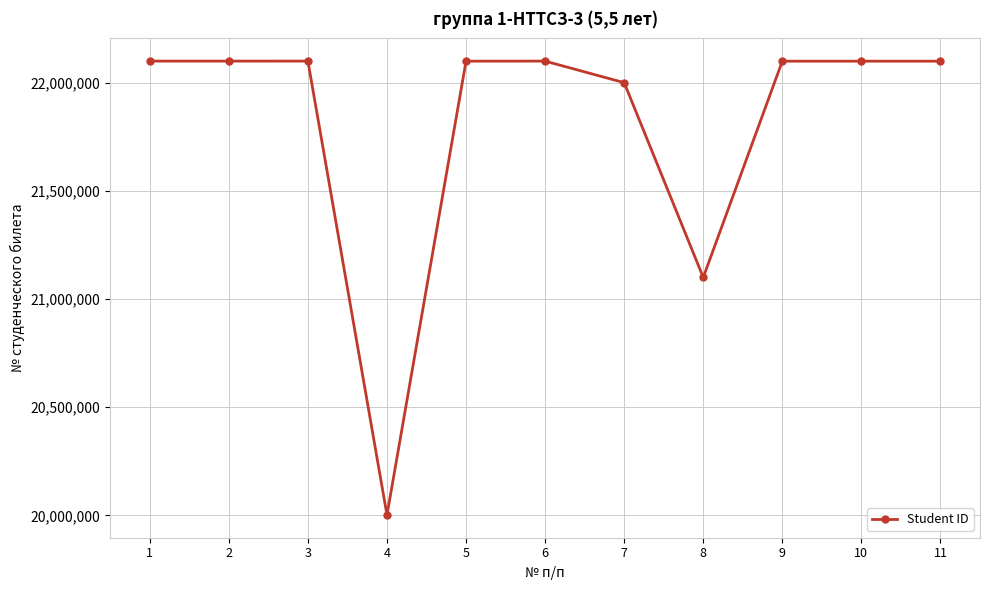

What is the change in value from 1 to 10?

-309